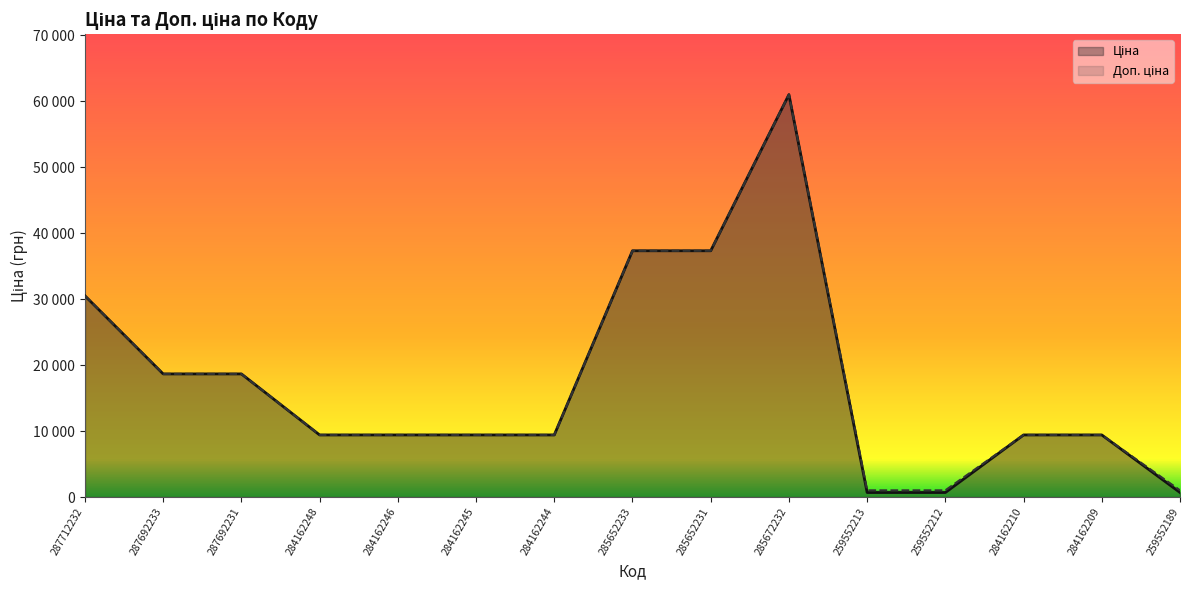

Reading right to left, extract all data points from this chart.

Ціна: 259552189=689.1	284162209=9416.9	284162210=9416.9	259552212=689.1	259552213=689.1	285672232=61024.7	285652231=37343.0	285652233=37343.0	284162244=9416.9	284162245=9416.9	284162246=9416.9	284162248=9416.9	287692231=18671.5	287692233=18671.5	287712232=30512.3
Доп. ціна: 259552189=1017.8	284162209=9416.9	284162210=9416.9	259552212=1017.8	259552213=1017.8	285672232=61024.7	285652231=37343.0	285652233=37343.0	284162244=9416.9	284162245=9416.9	284162246=9416.9	284162248=9416.9	287692231=18671.5	287692233=18671.5	287712232=30512.3